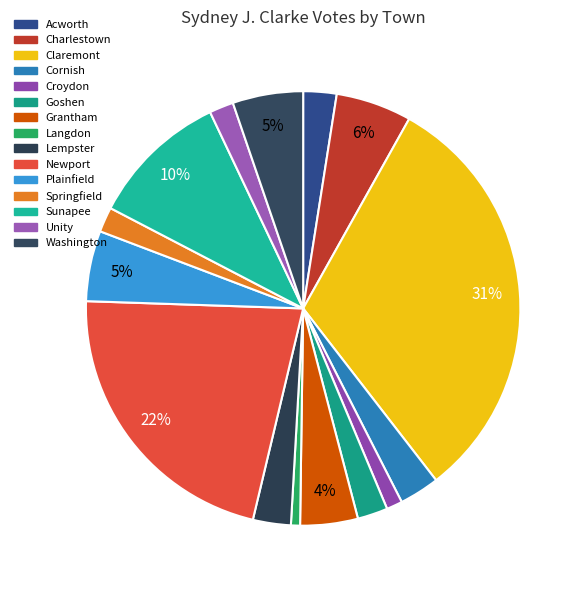

To the nearest percent, what percentage of the pie is Newport?

22%